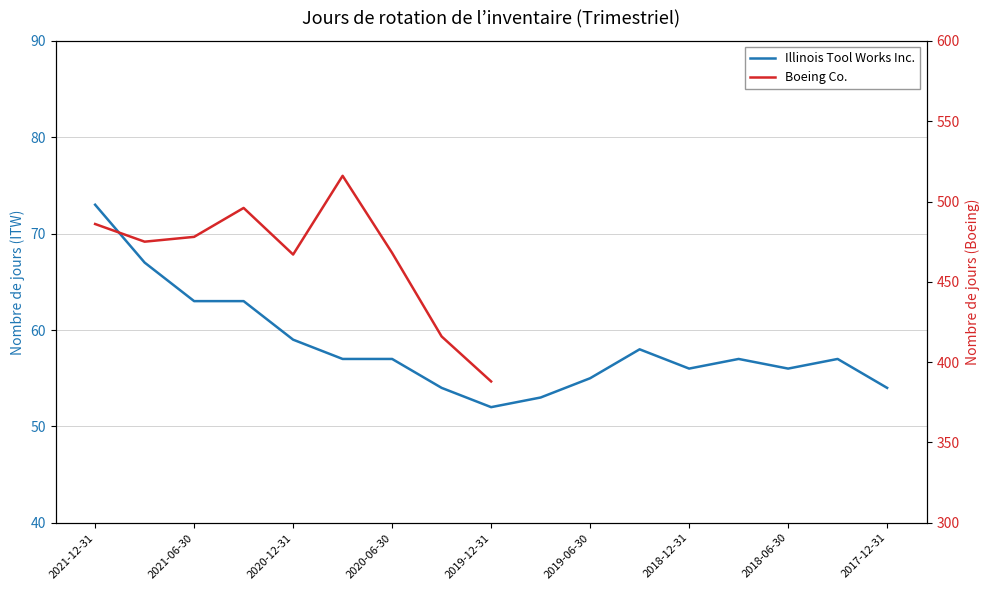

What is the smallest value displayed?

52